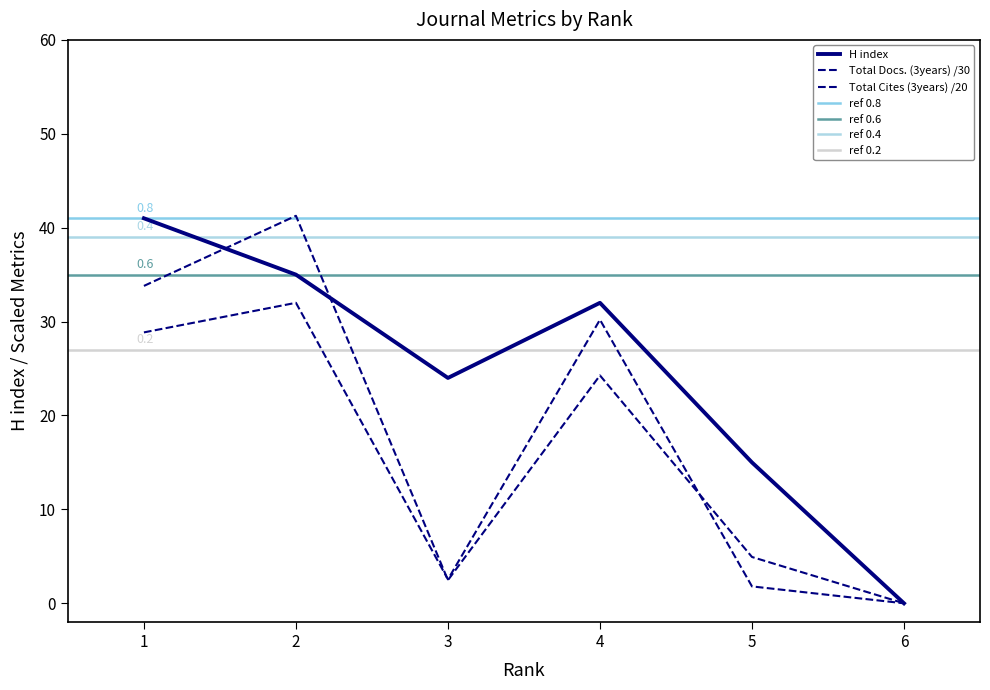

How many interior local valleys does the Total Cites (3years) series have?

1